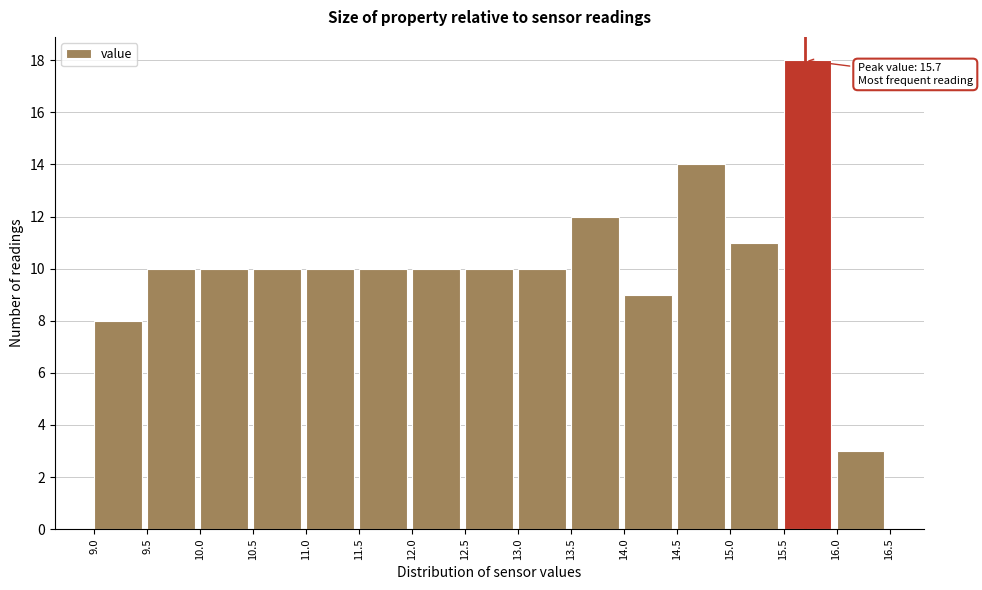

Over which range of the x-axis is the bar tallest?

15.5 to 16.0